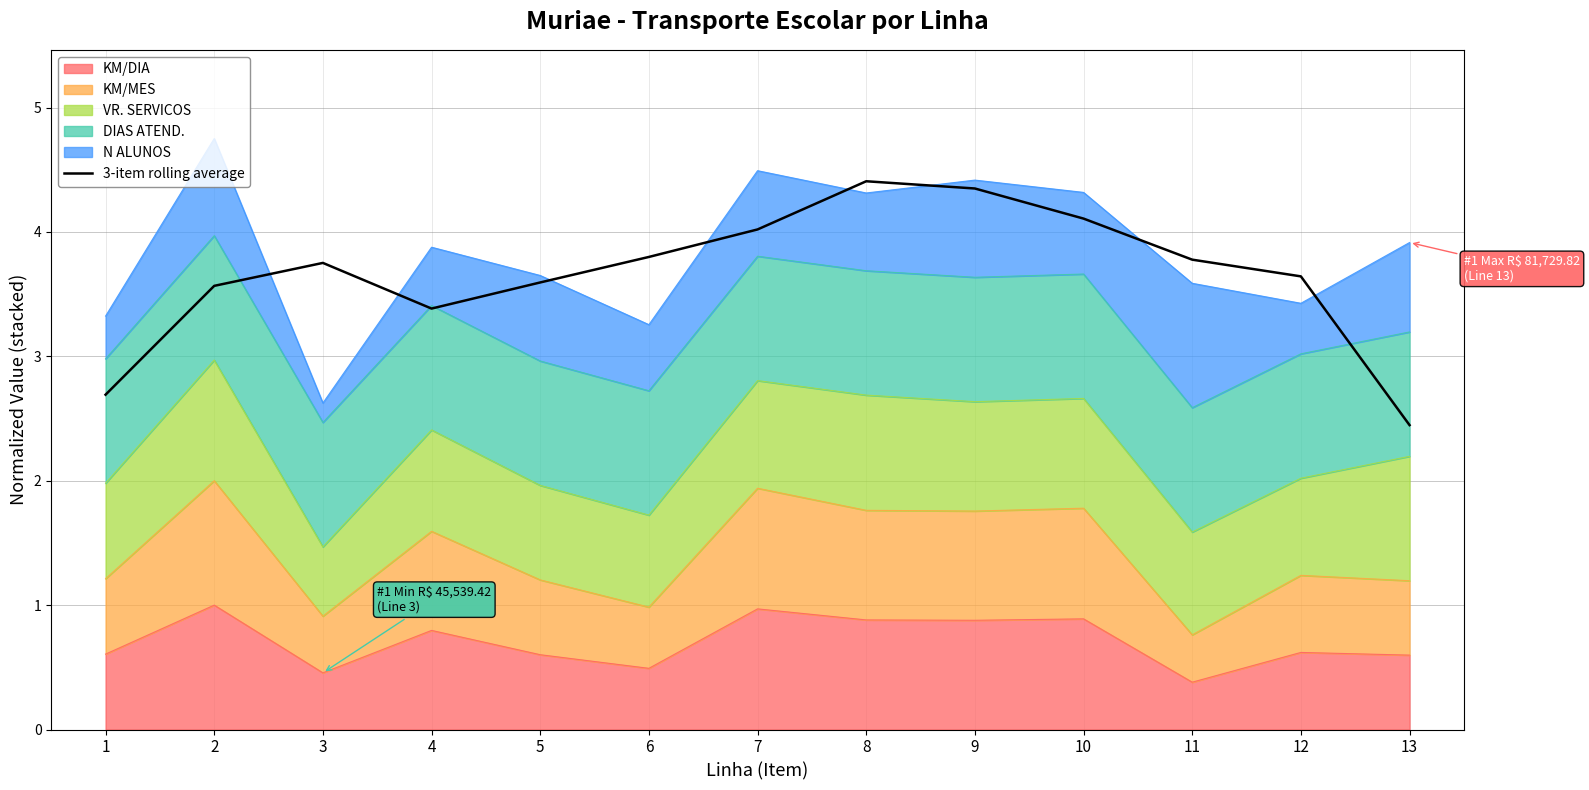

What is the difference between the values at 4 and 2?

0.2